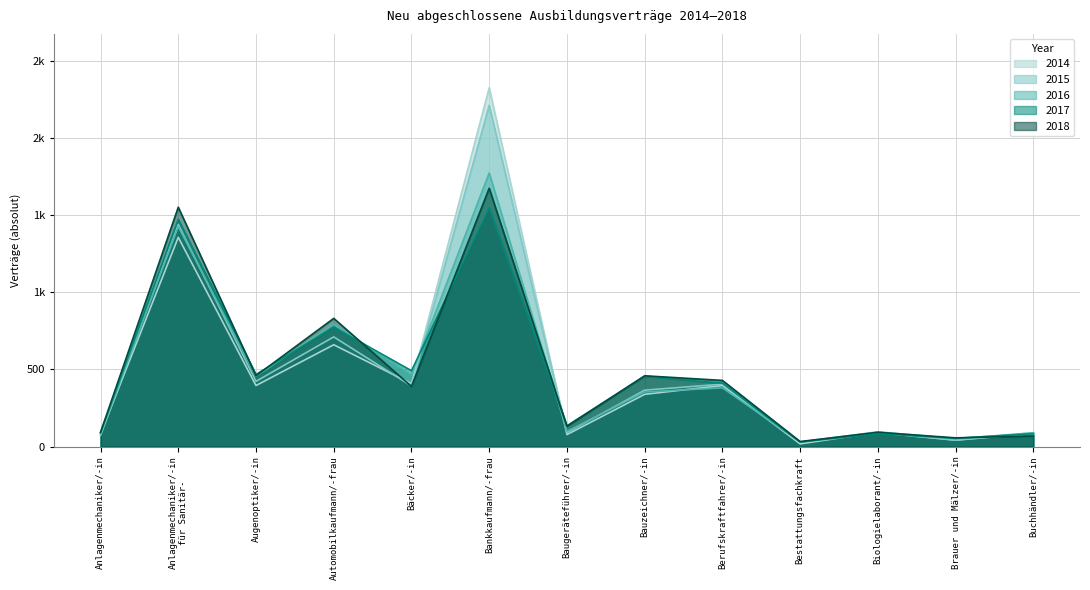

What position from the left is Berufskraftfahrer/-in?

9